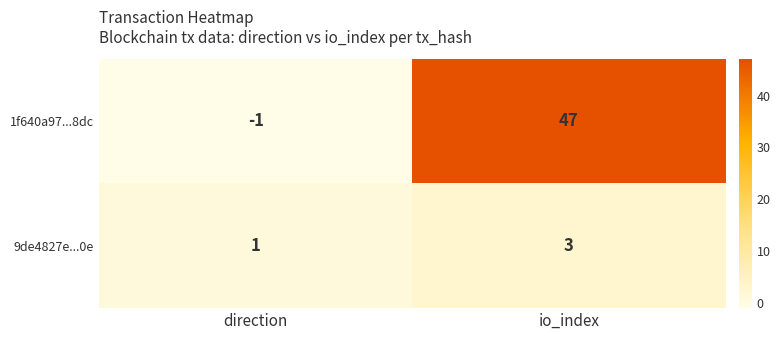

What is the average value of the 1f640a97...8dc series?

23